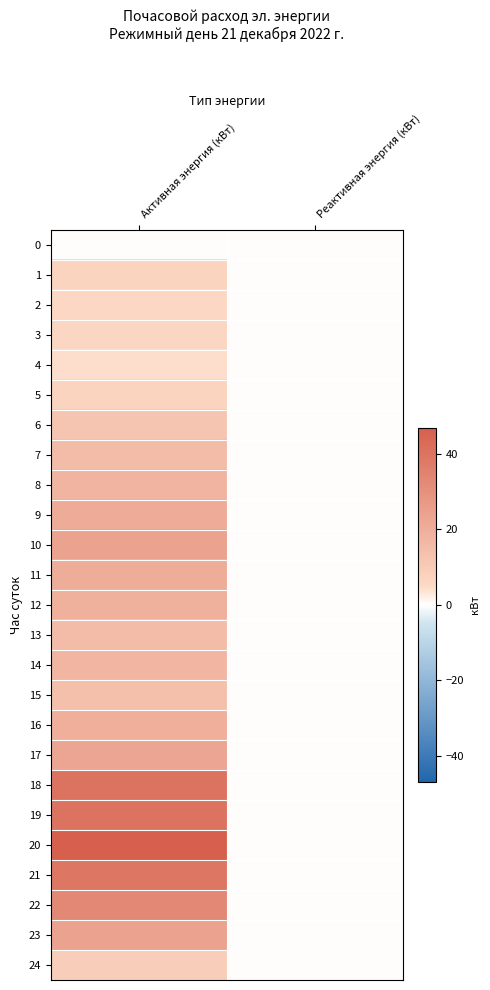

Between Активная энергия (кВт) and Реактивная энергия (кВт), which is larger?

Активная энергия (кВт)